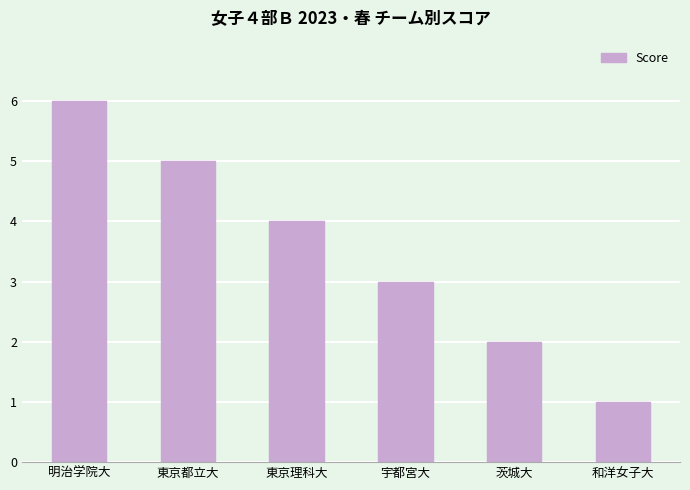

What is the change in value from 明治学院大 to 茨城大?

-4